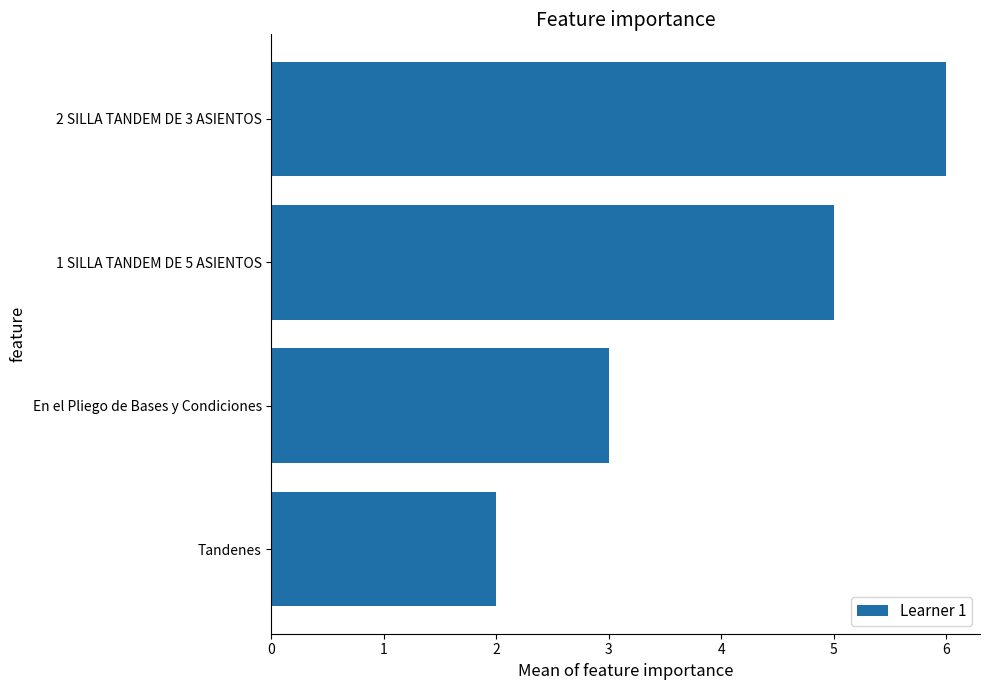

What is the greatest value displayed?

6